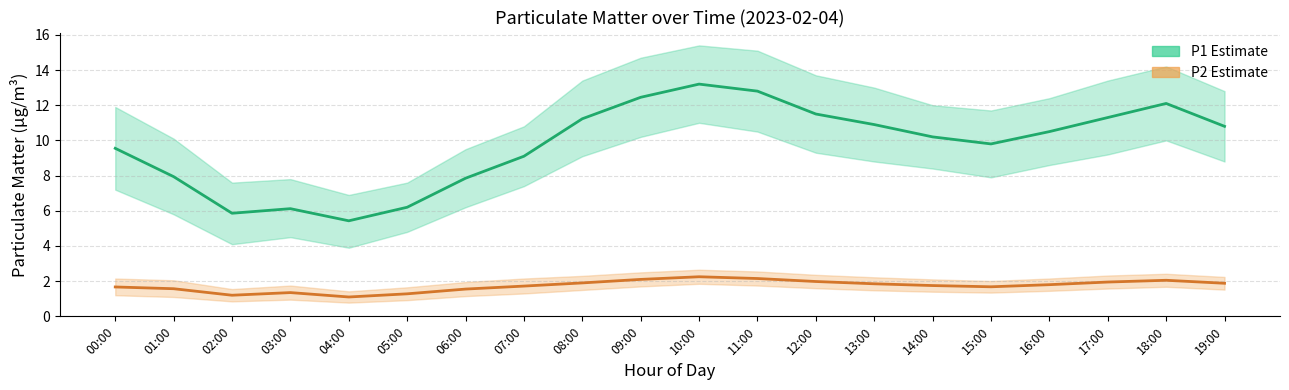

Rank the categories by P2 (PM2.5) value from lowest to highest.

04:00, 02:00, 05:00, 03:00, 06:00, 01:00, 00:00, 15:00, 07:00, 14:00, 16:00, 13:00, 19:00, 08:00, 17:00, 12:00, 18:00, 09:00, 11:00, 10:00